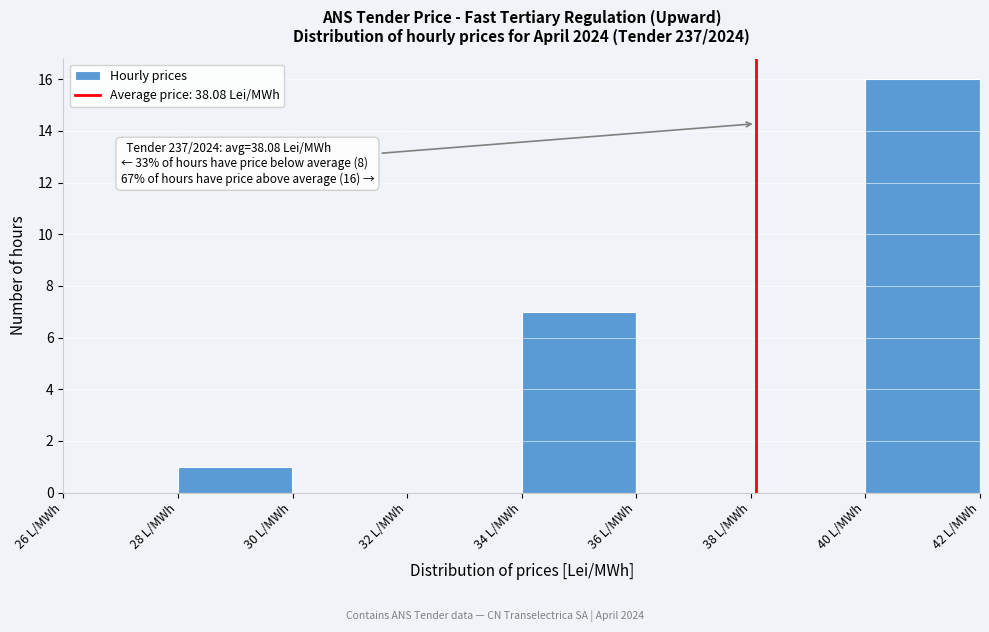

Which range on the x-axis has the tallest bar?

40 to 42